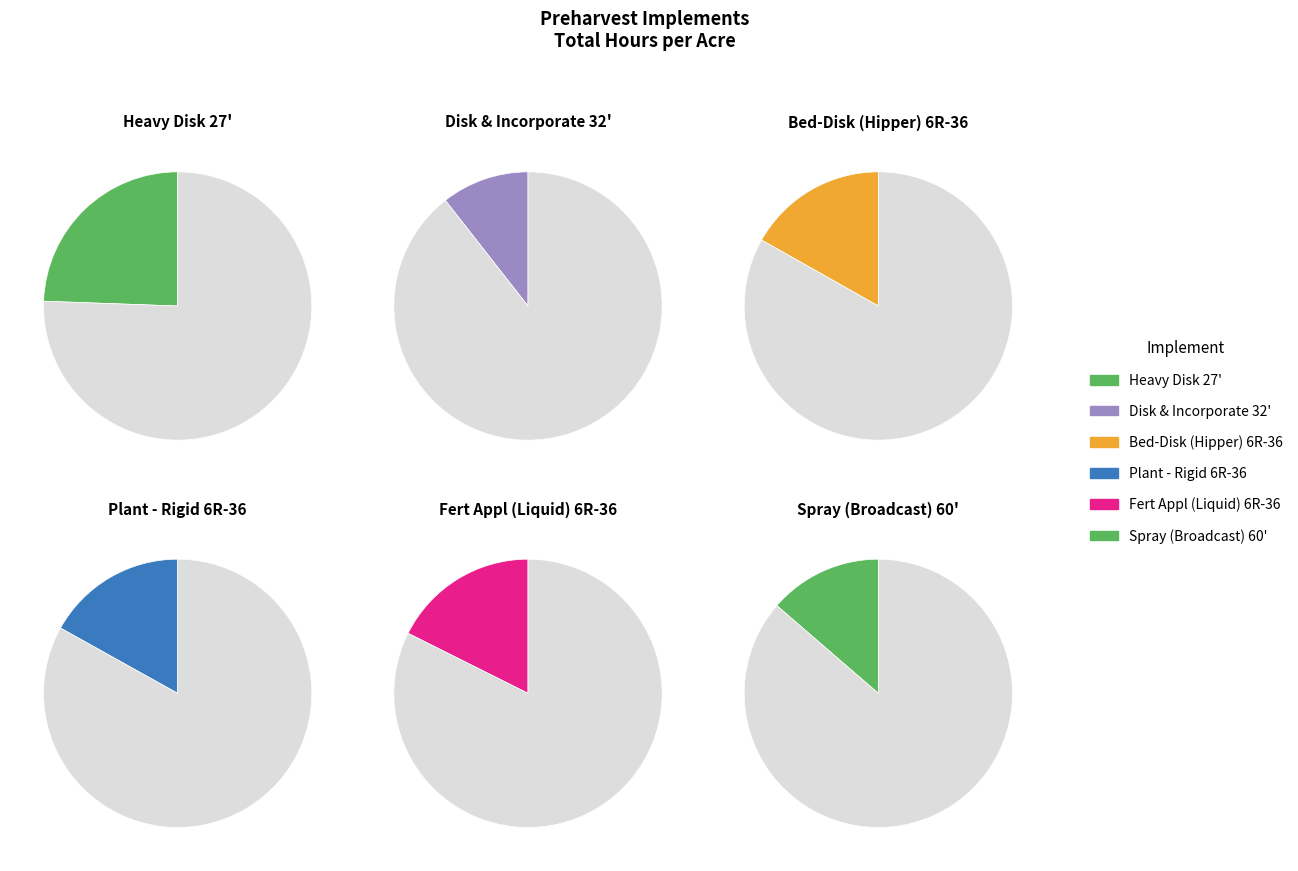

To the nearest percent, what is the difference between the largest and smallest slice percentages?

14%